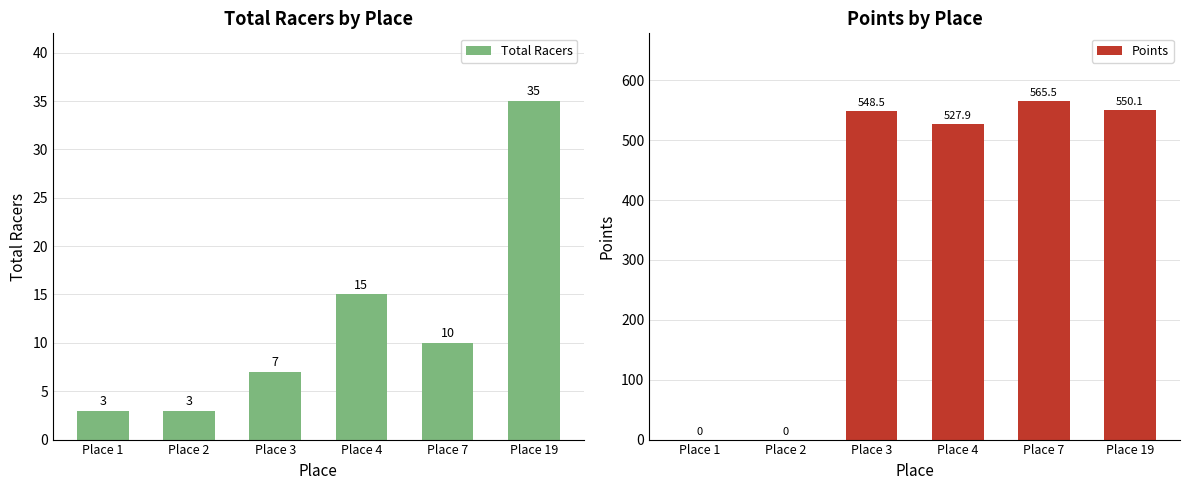

What is the sum of all Points values?

2192.0